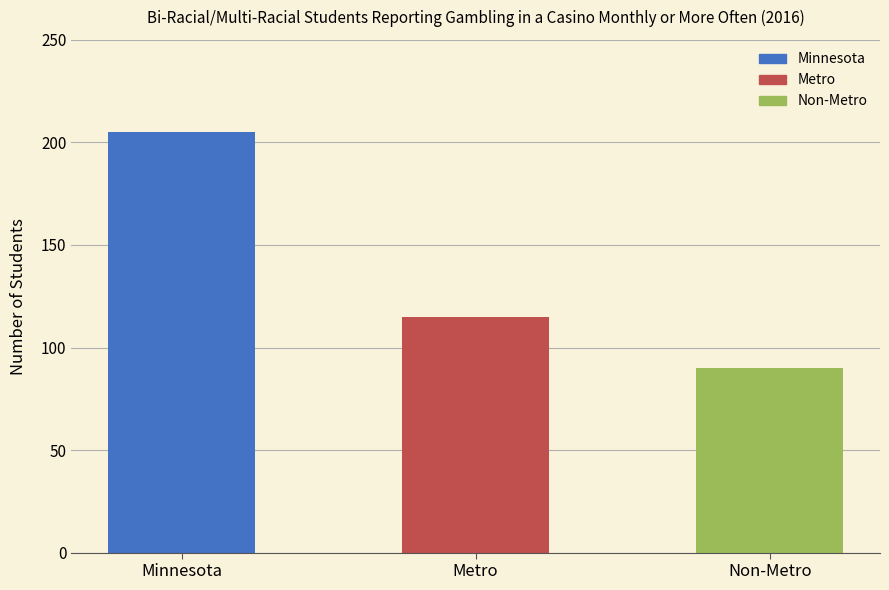

True or false: the data shows 90 at Non-Metro.

True